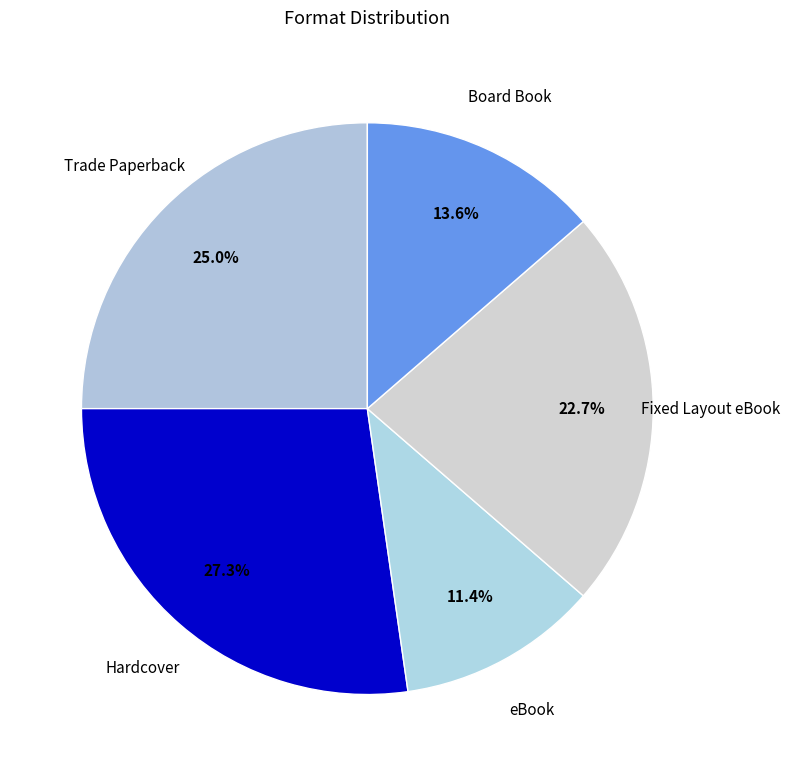

Count the number of slices in the pie.

5